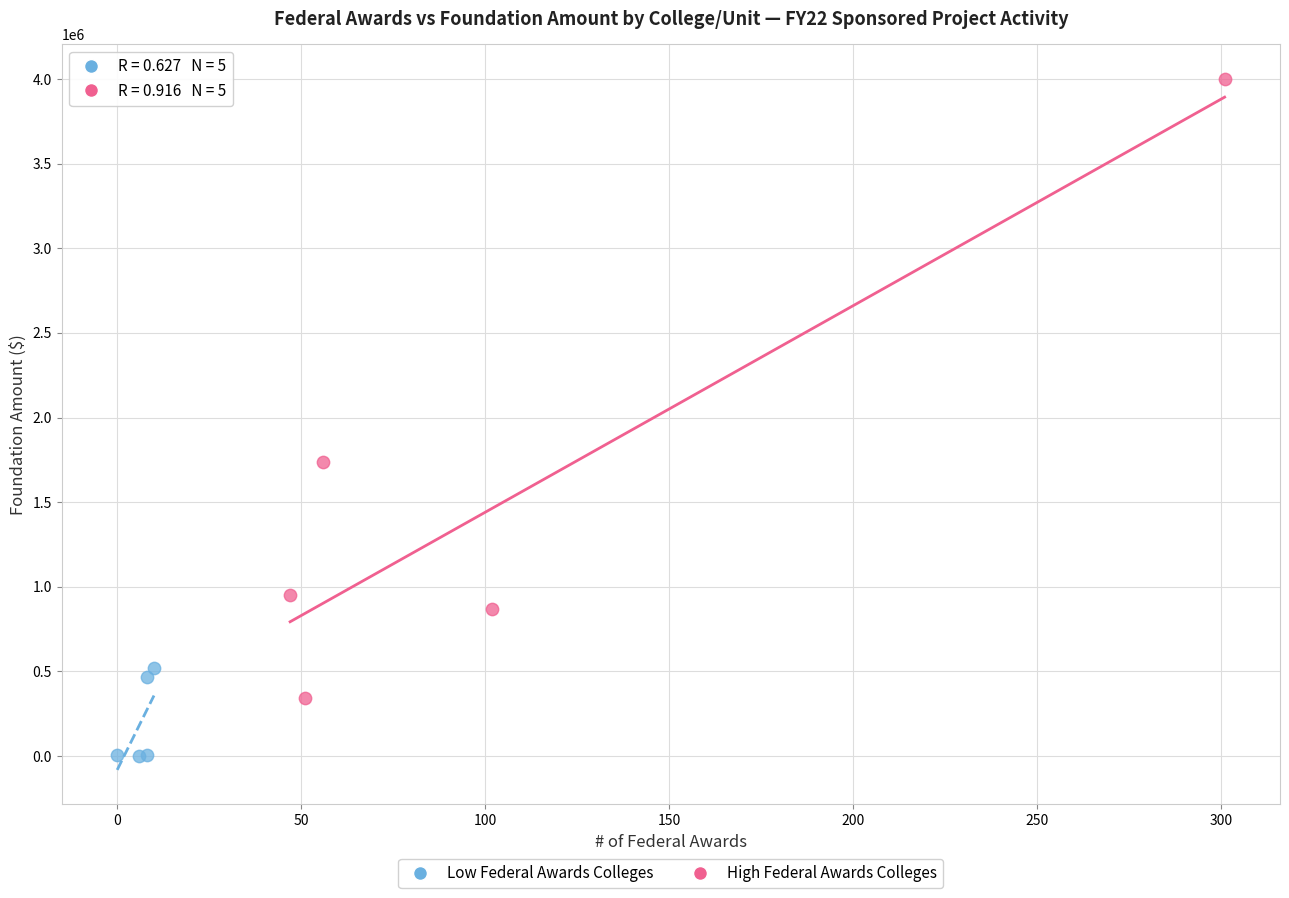

Which series reaches the maximum Y coordinate?

High Federal Awards Colleges